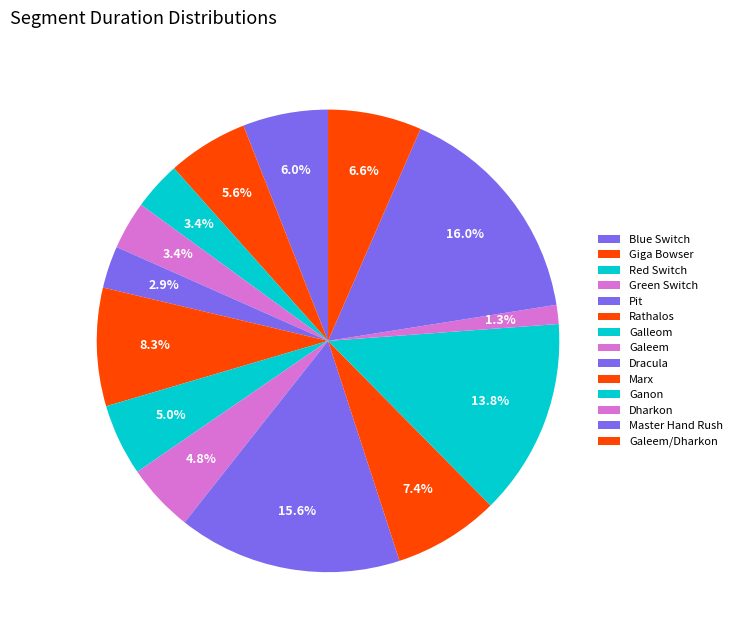

Count the number of slices in the pie.

14